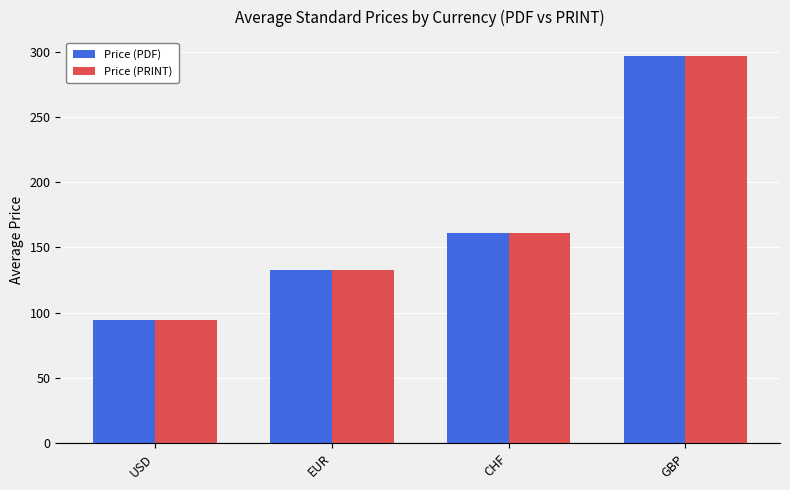

What is the approximate value of Price (PDF) at USD?

94.5